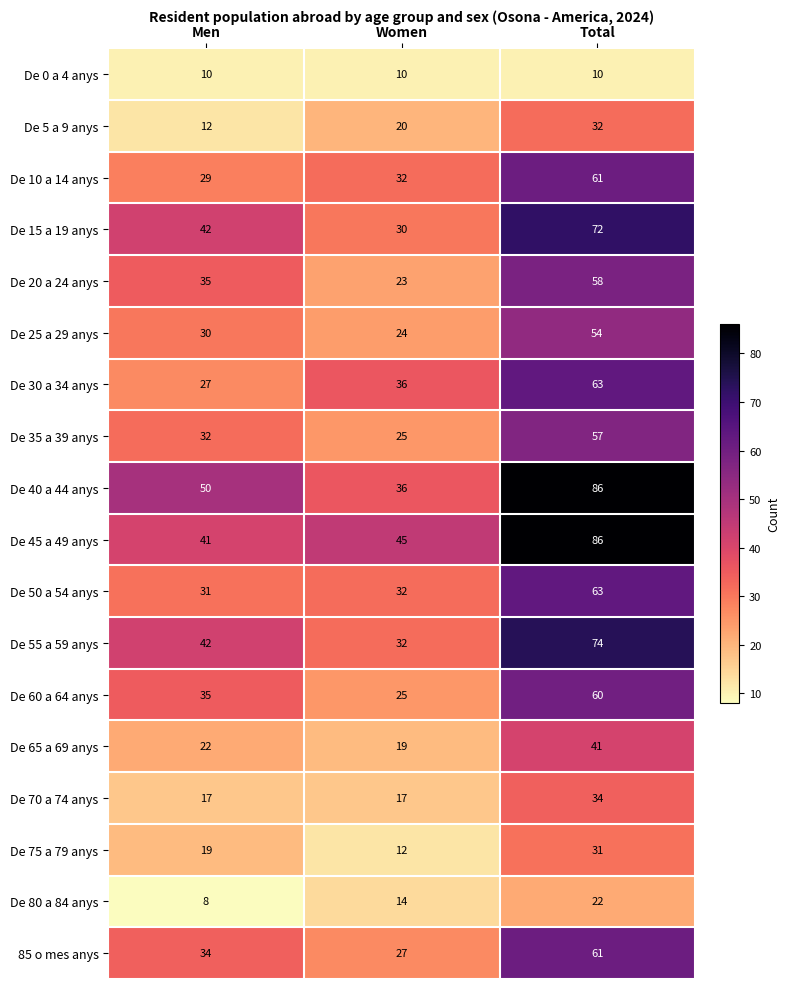

At which label is De 40 a 44 anys closest to 61?

Men